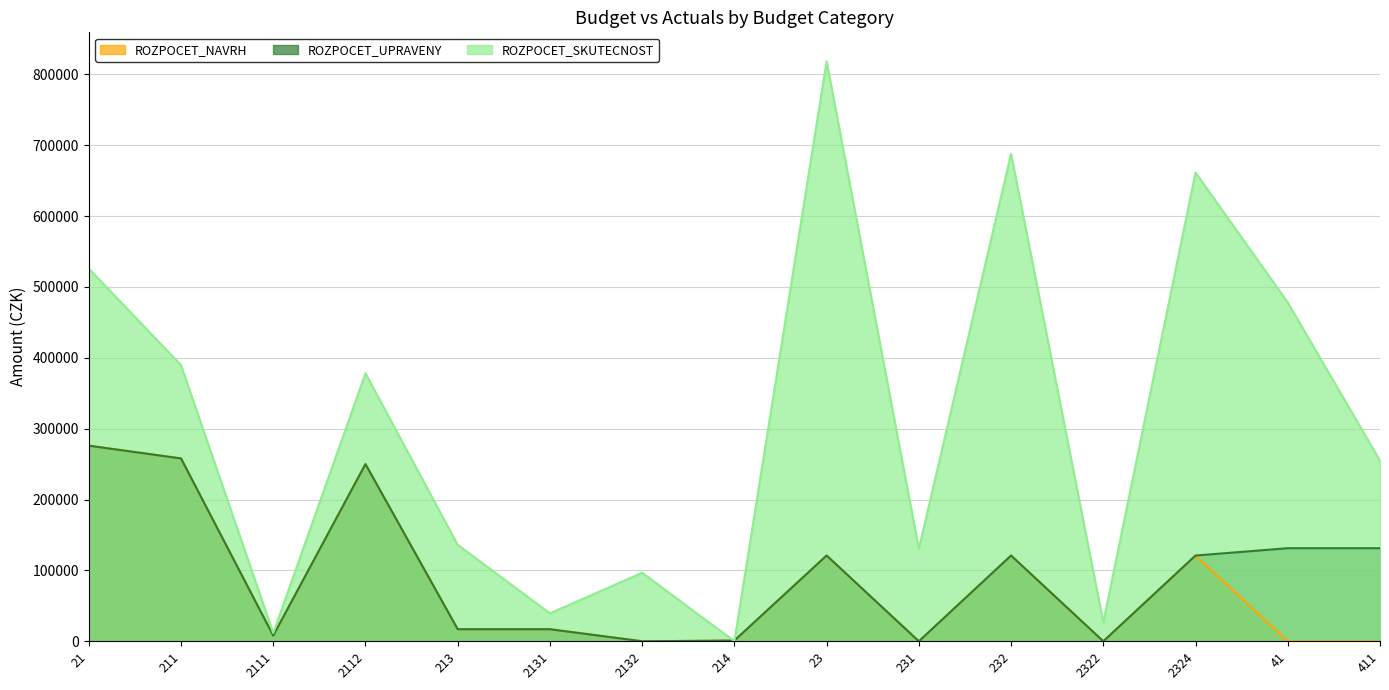

What is the spread (max minus min) of values at 211?

131672